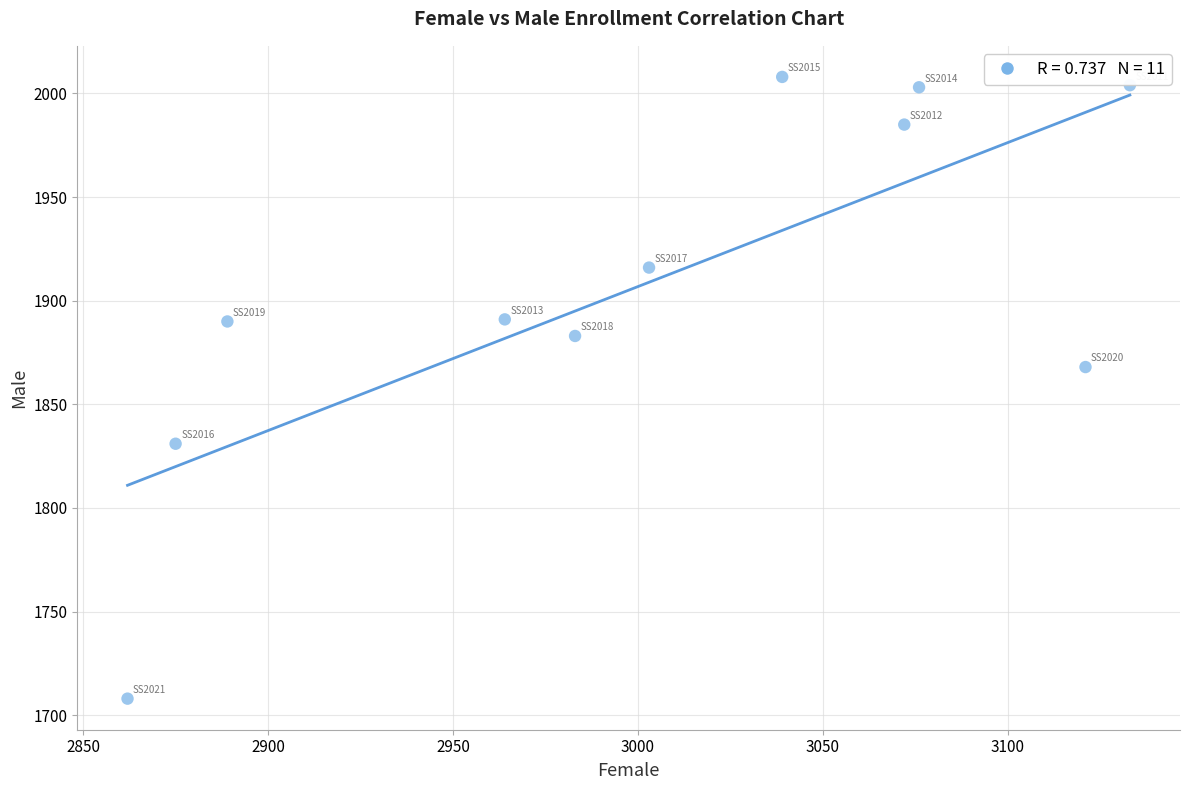

What is the range of X values (max minus min)?

271